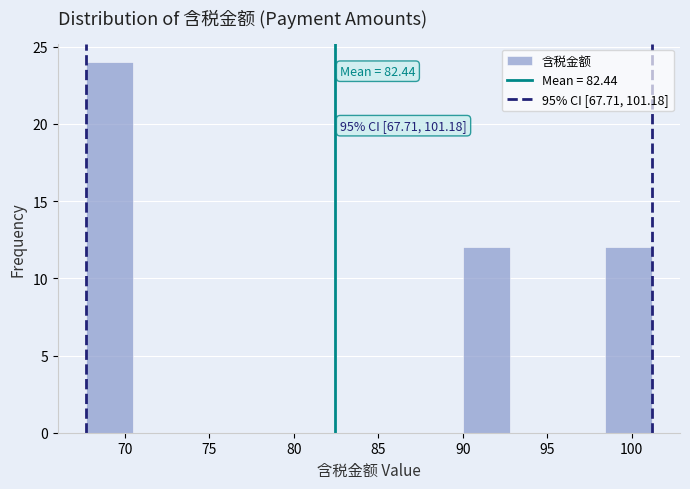

Which range on the x-axis has the tallest bar?

67.5 to 70.5